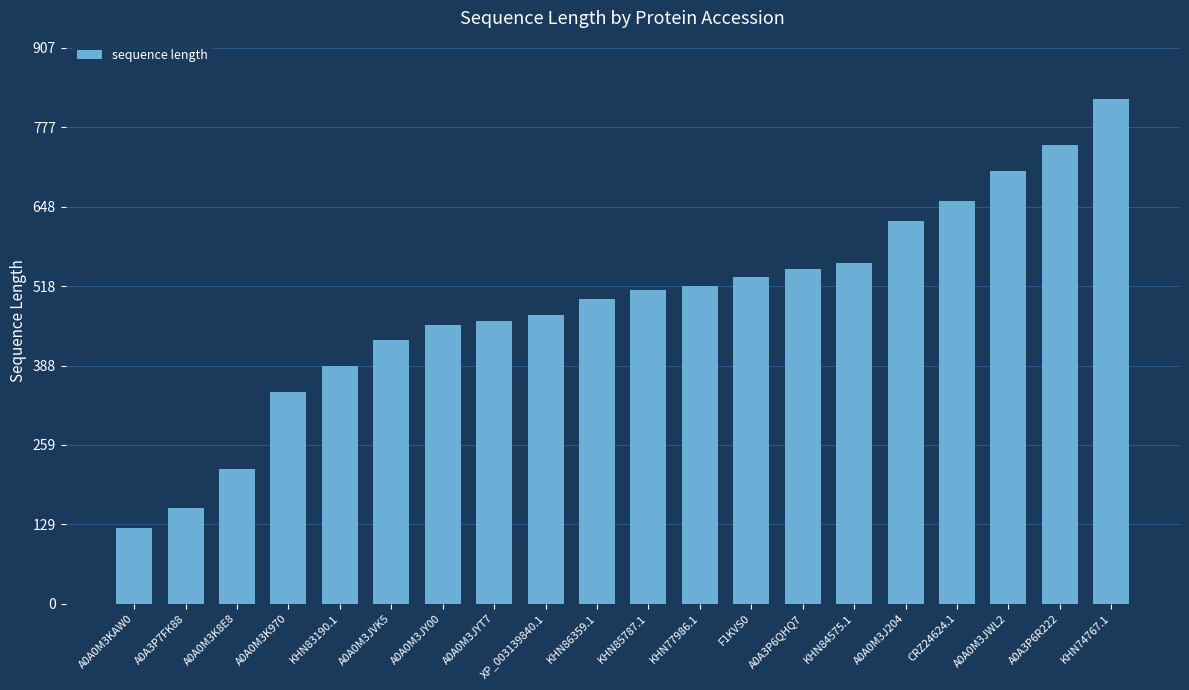

The chart shows a value of 275 at KHN84575.1. True or false?

False